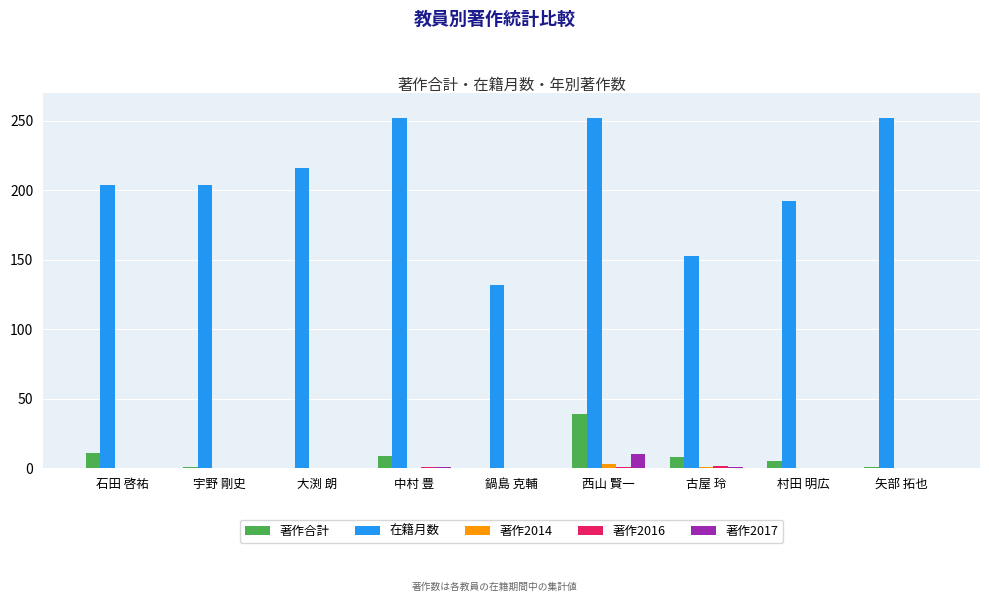

Is it true that 在籍月数 equals 216 at 大渕 朗?

True